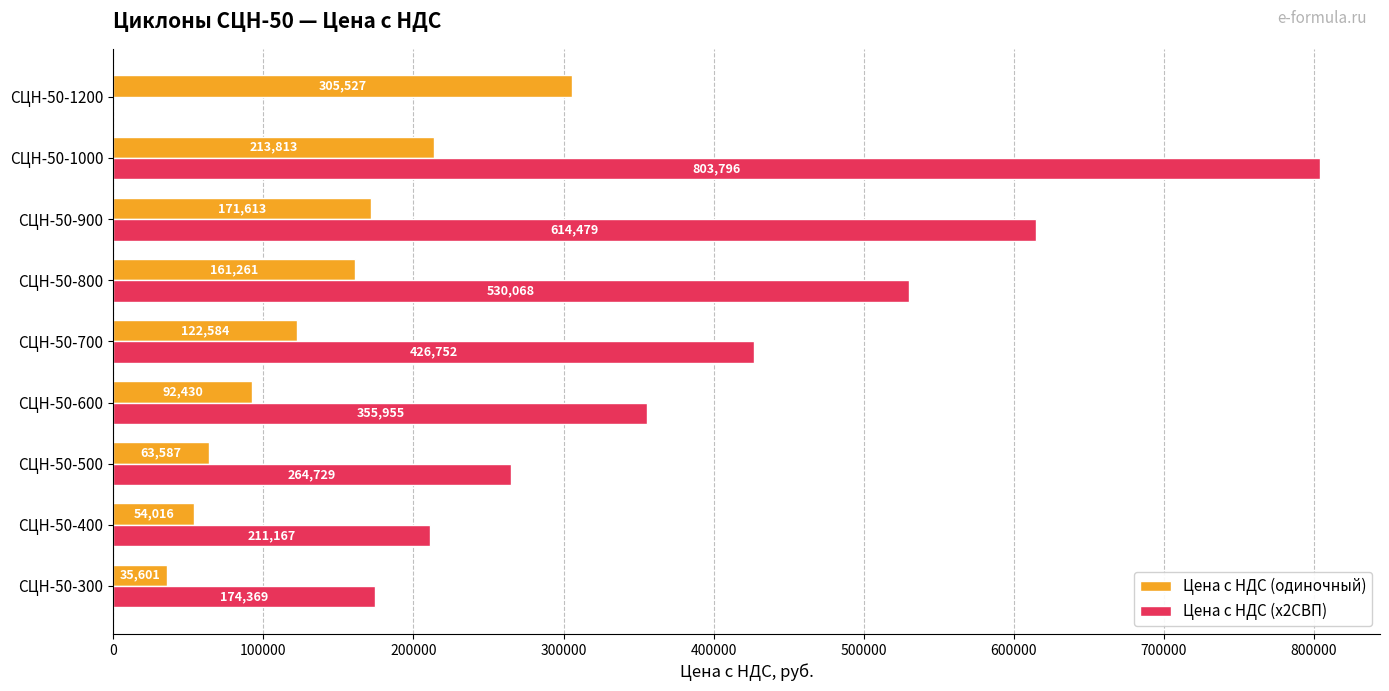

Count the number of categories in the chart.

9